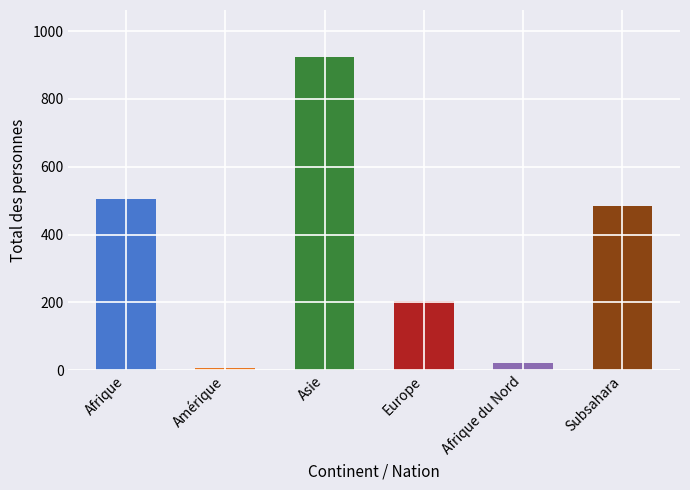

Where does the data first go above 483?

Afrique